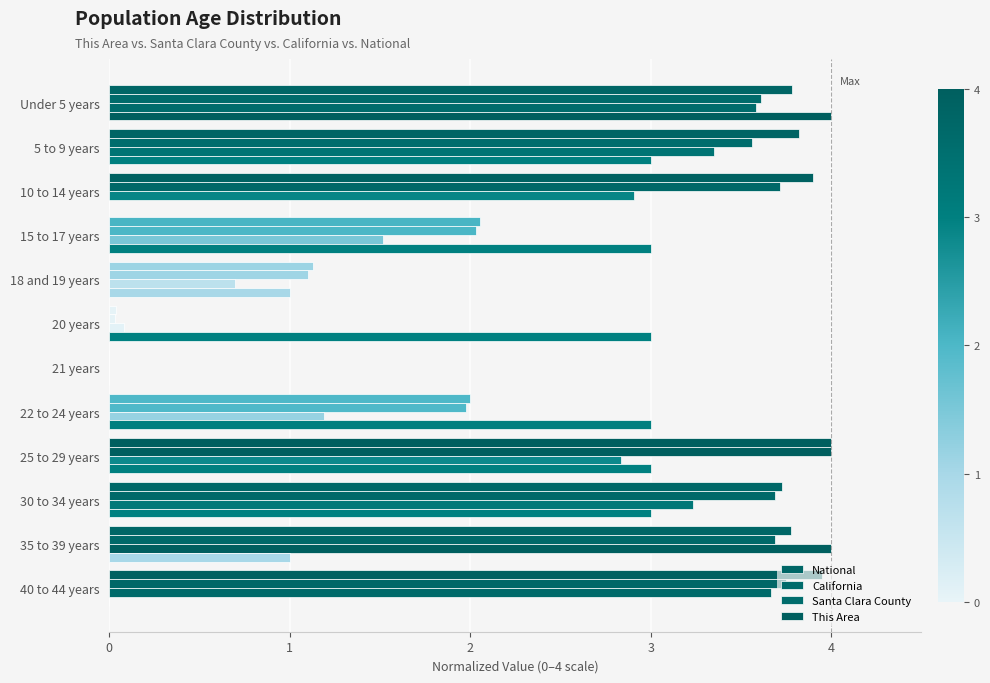

What is the sum of all California values?

31.2